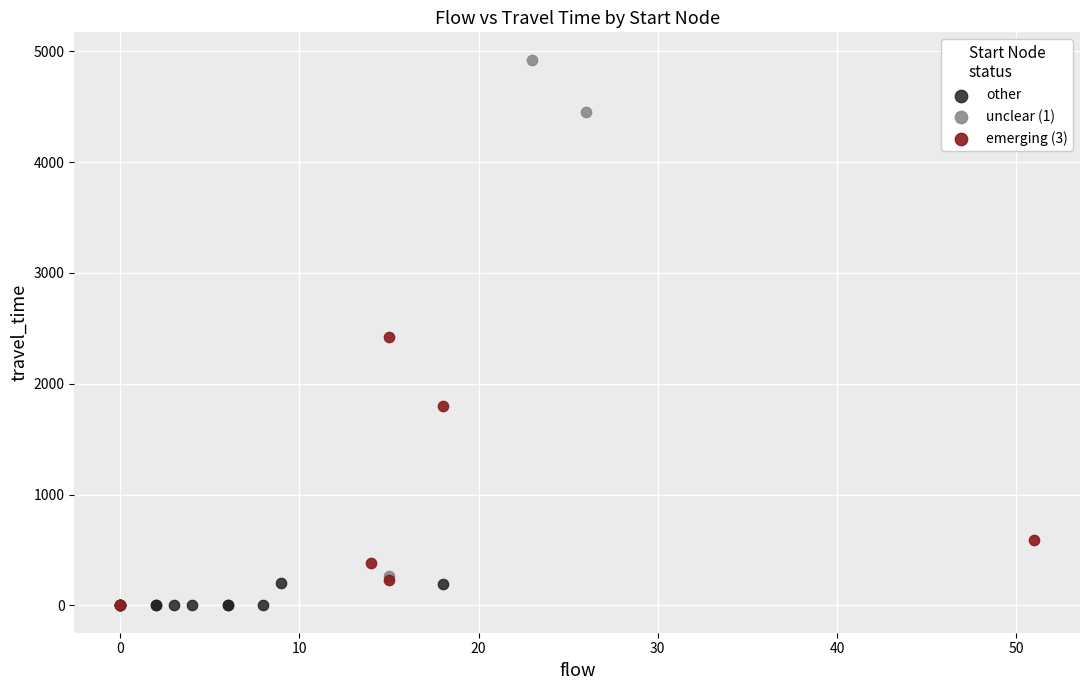

Which series contains the highest Y value?

unclear (1)